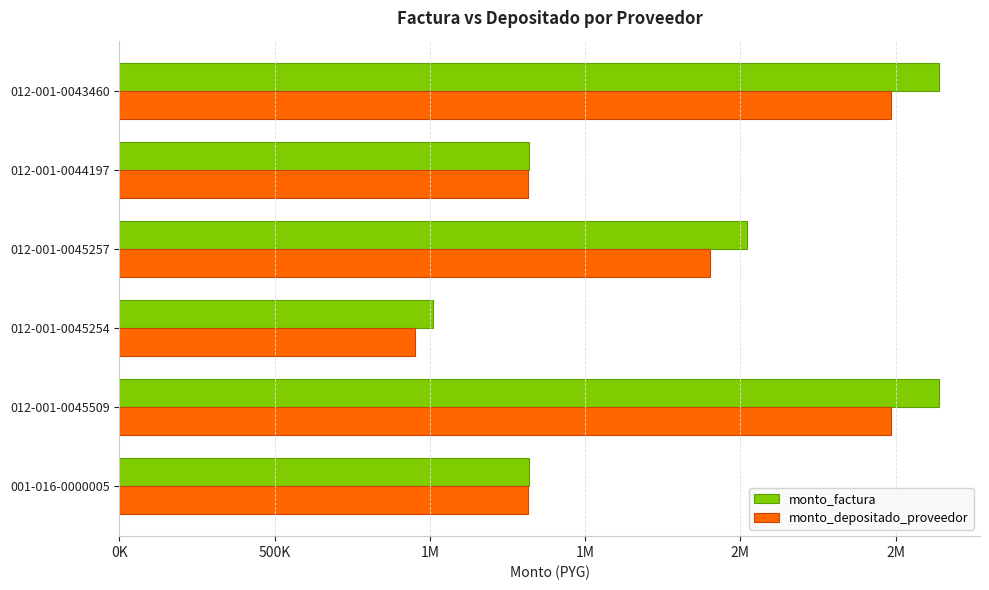

What are all the series names shown in the legend?

monto_factura, monto_depositado_proveedor